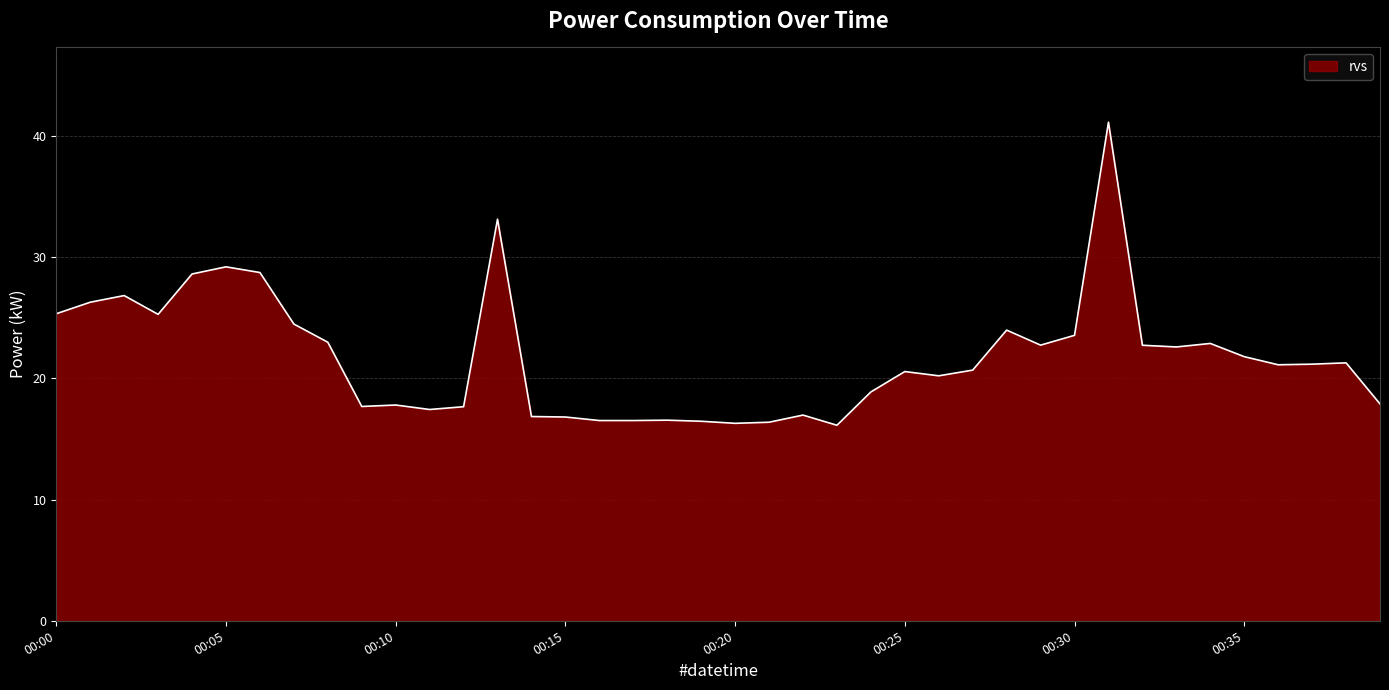

Does the chart have visible grid lines?

Yes